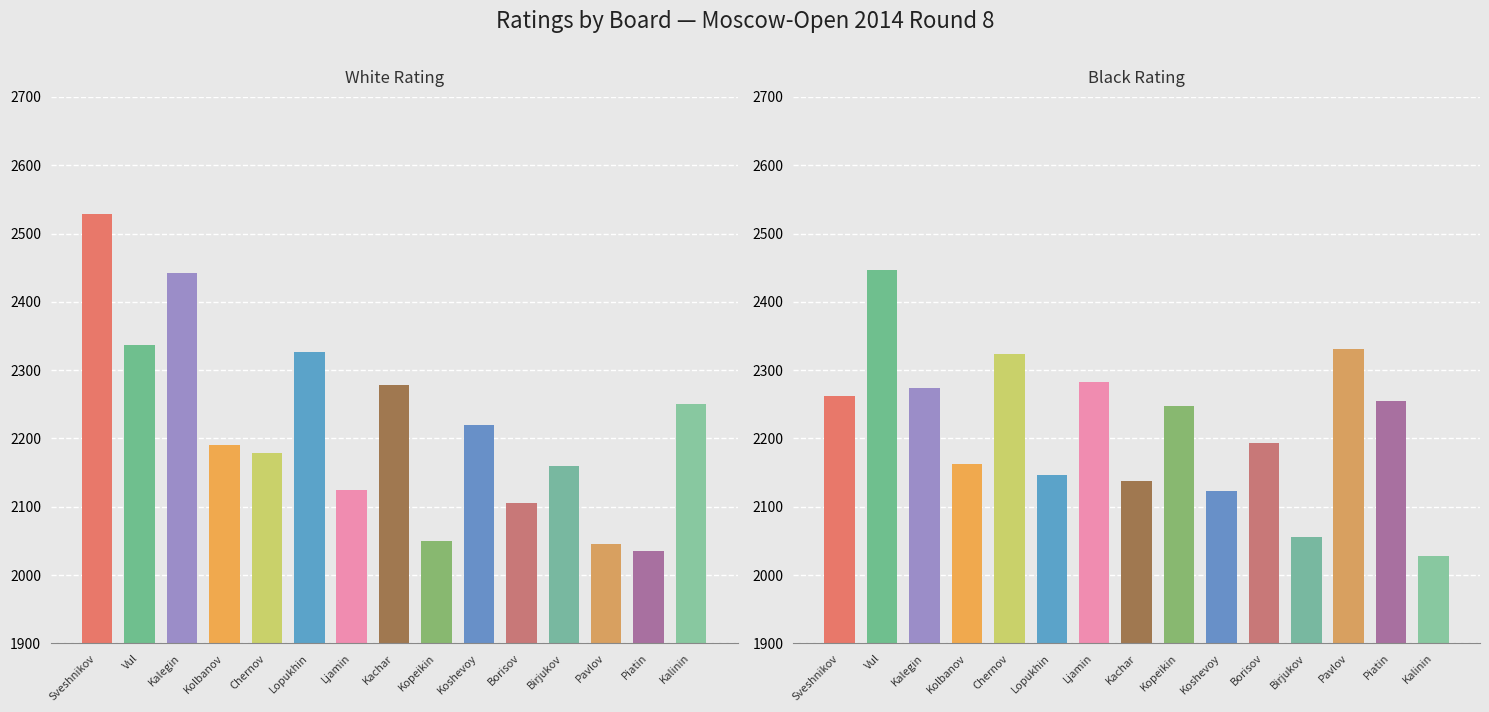

What are all the series names shown in the legend?

White Rating, Black Rating